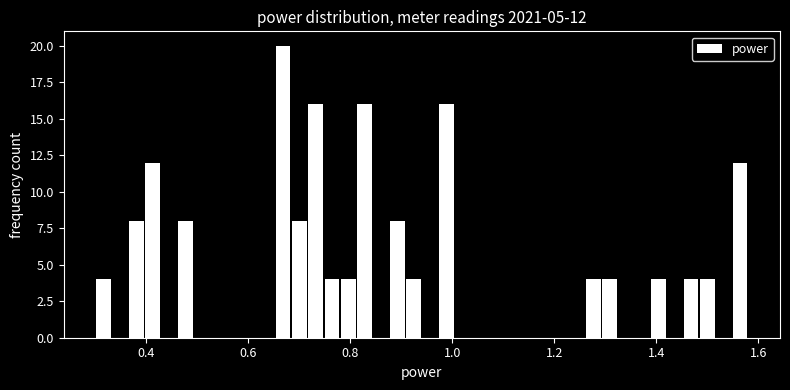

Read against the x-axis, roughly where is the centre of the tallest bar?

0.66